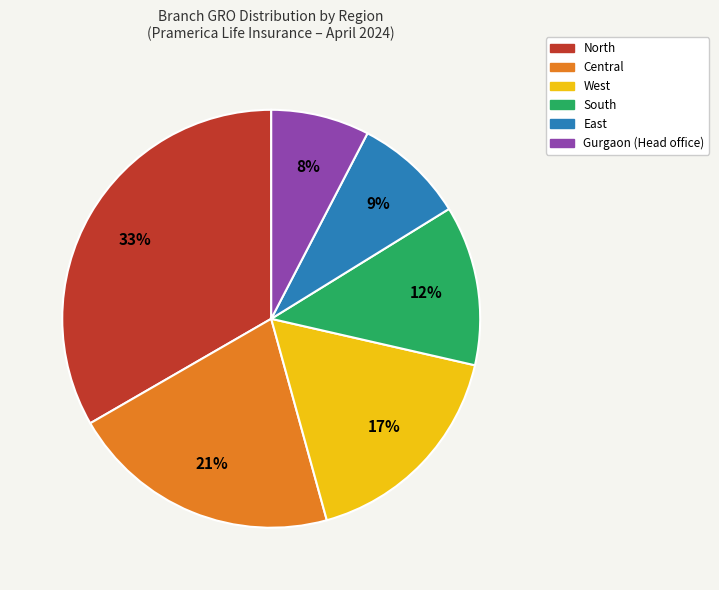

To the nearest percent, what portion does Gurgaon (Head office) represent?

8%